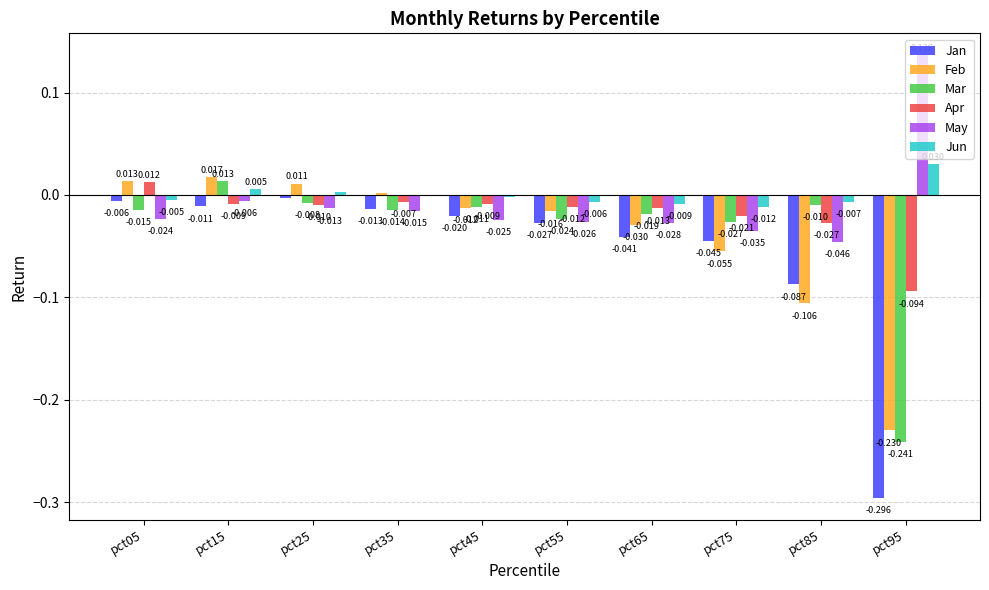

Is the value of Jan at pct45 greater than the value of Apr at pct25?

No